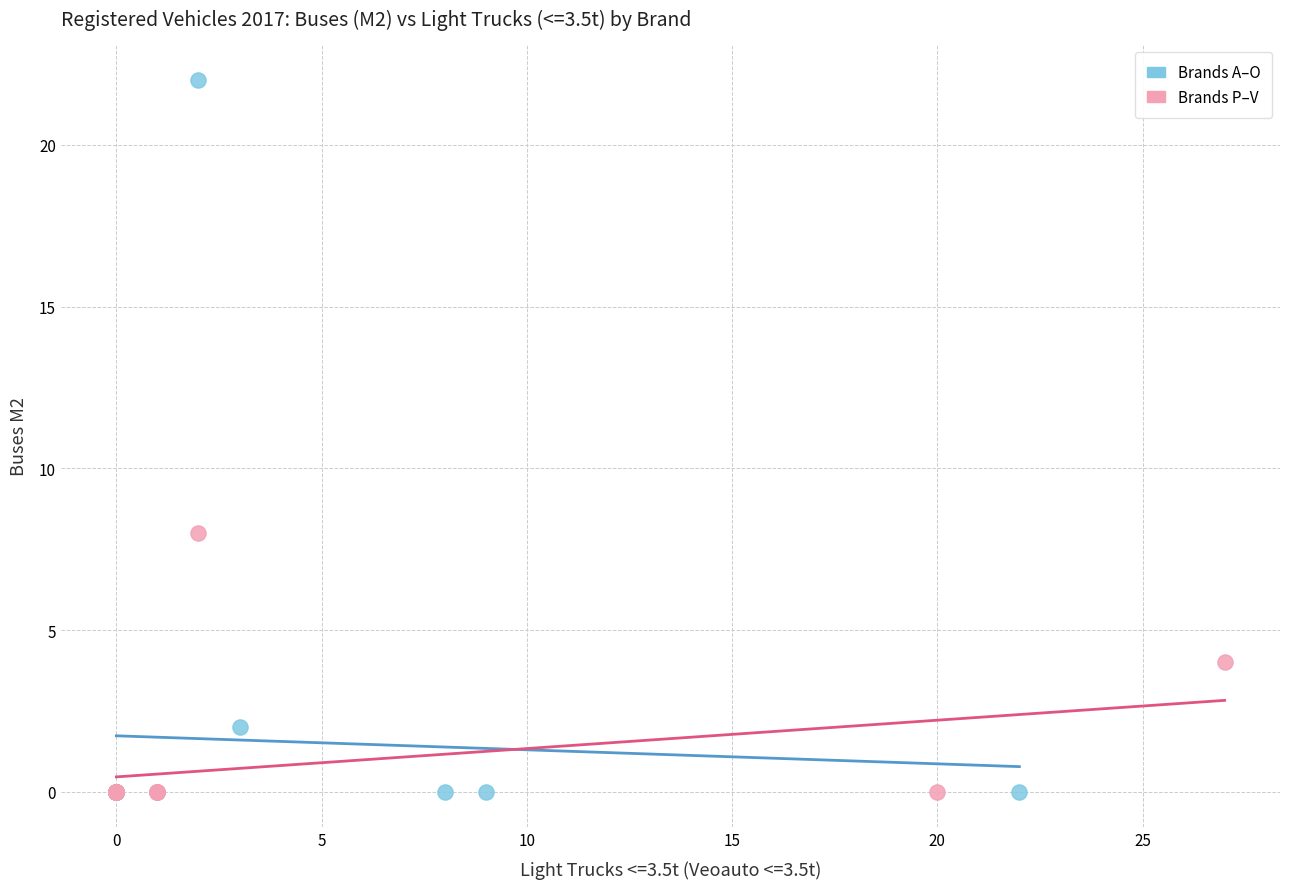

Which series reaches the maximum Y coordinate?

Brands A–O